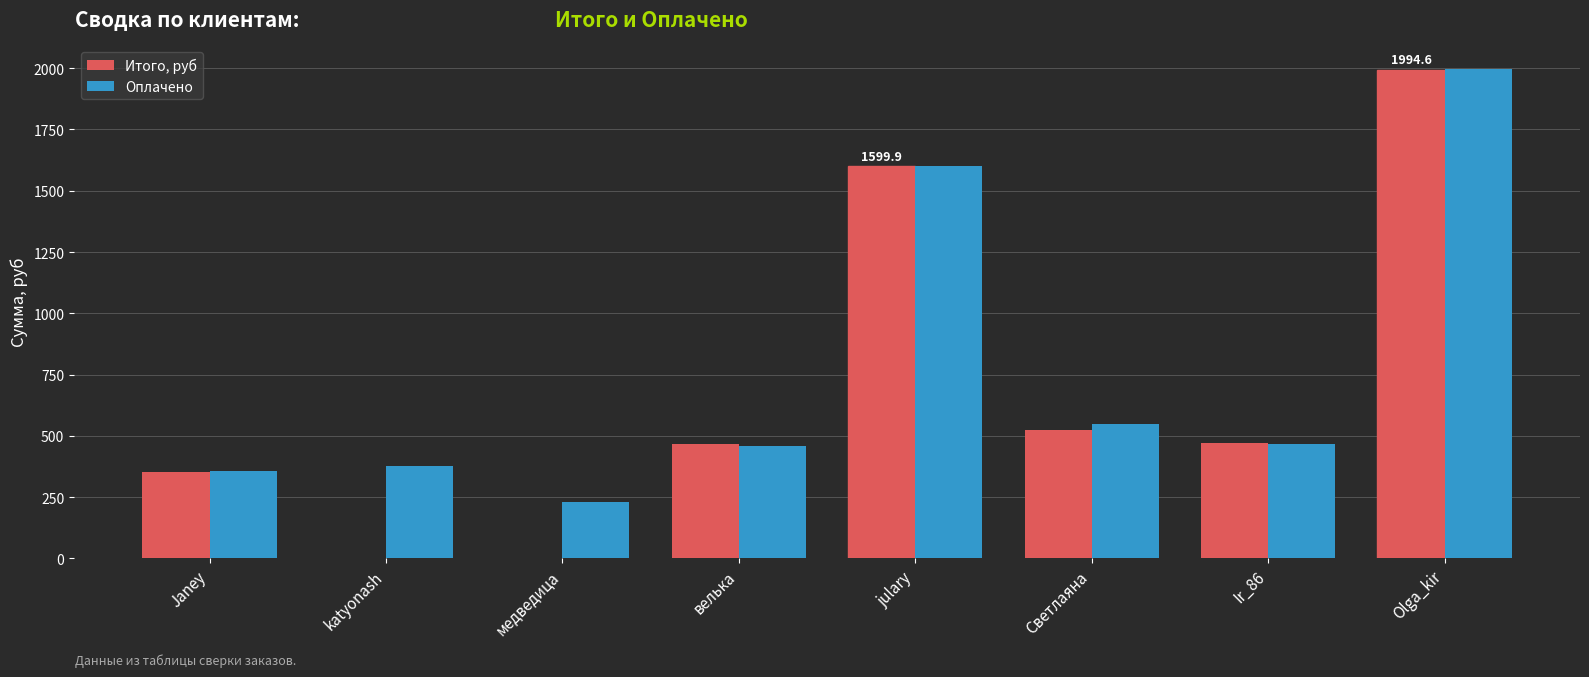

At which label is Оплачено closest to 1112?

julary